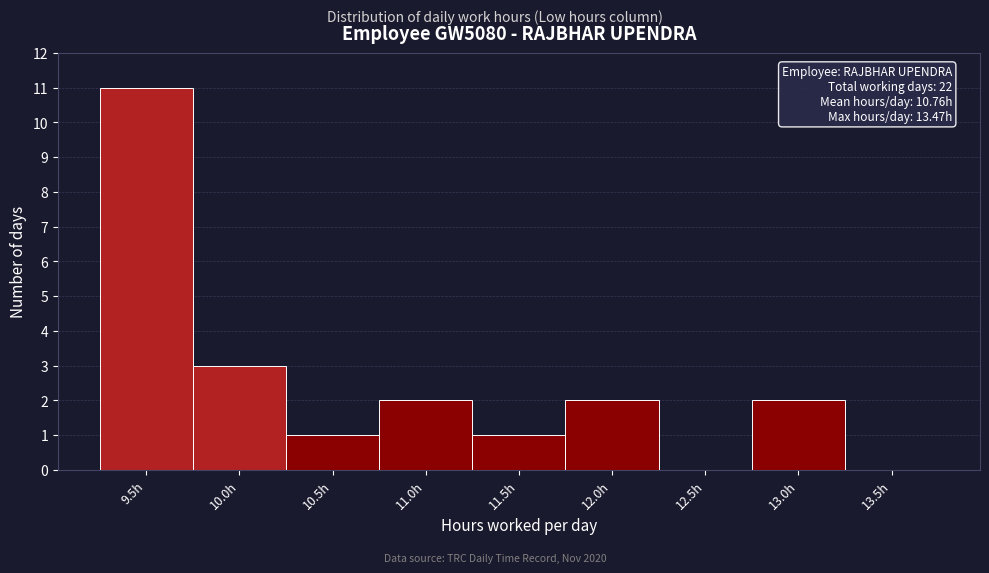

Reading left to right, transcribe all the data shown in this chart.

9.5h=11	10.0h=3	10.5h=1	11.0h=2	11.5h=1	12.0h=2	12.5h=0	13.0h=2	13.5h=0